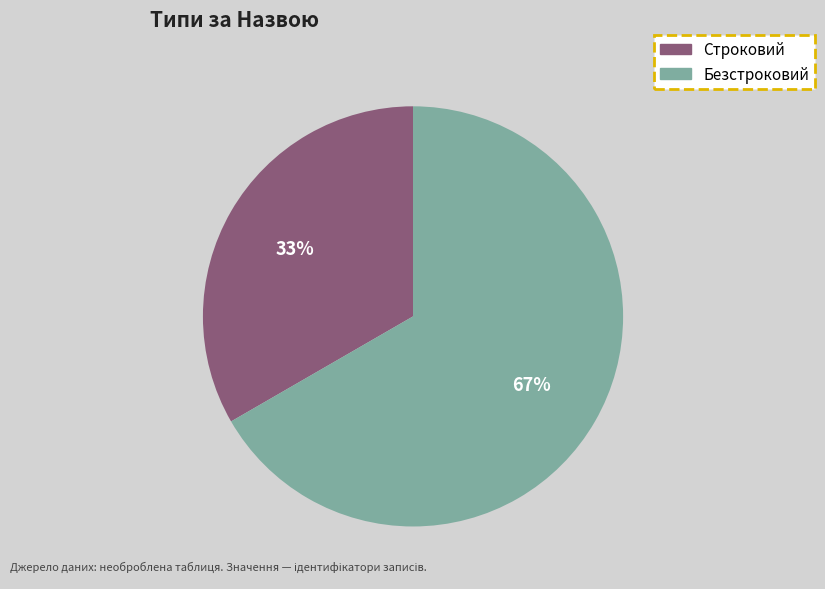

How many segments does this pie chart have?

2